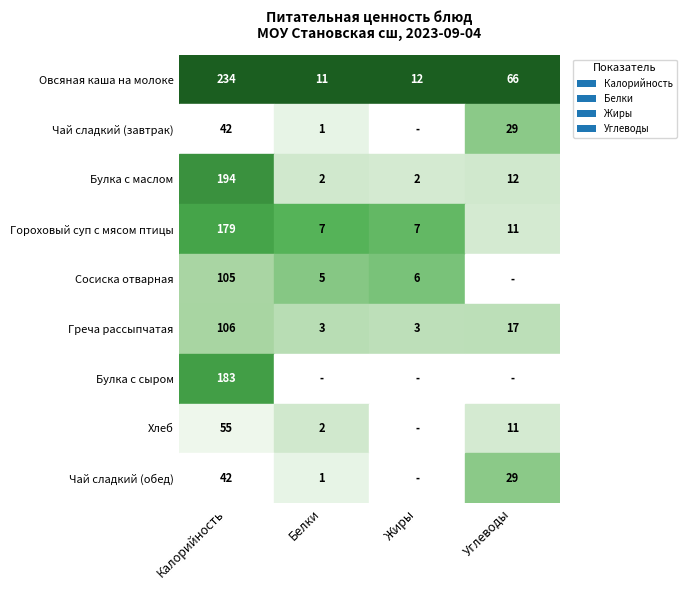

How many data points in Греча рассыпчатая are above 17?

1